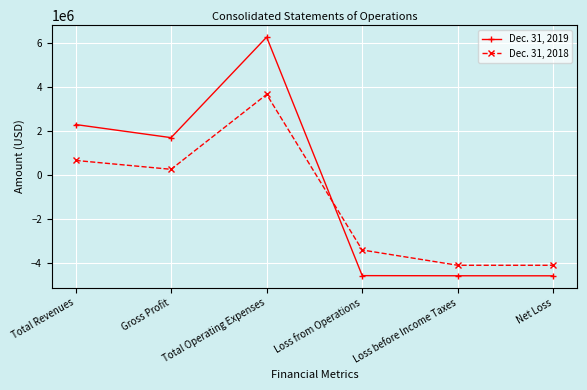

True or false: Dec. 31, 2018 has more than 1 points higher than both neighbors.

False